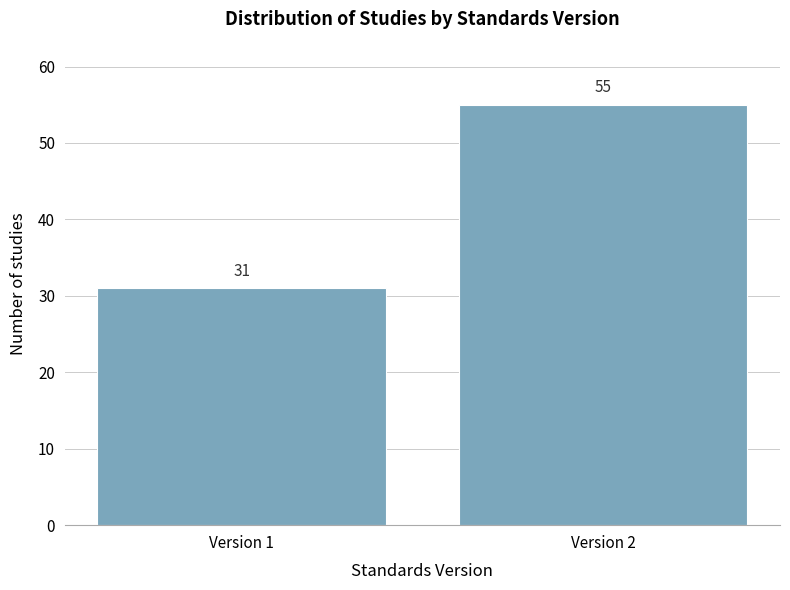

Reading left to right, transcribe all the data shown in this chart.

31	55